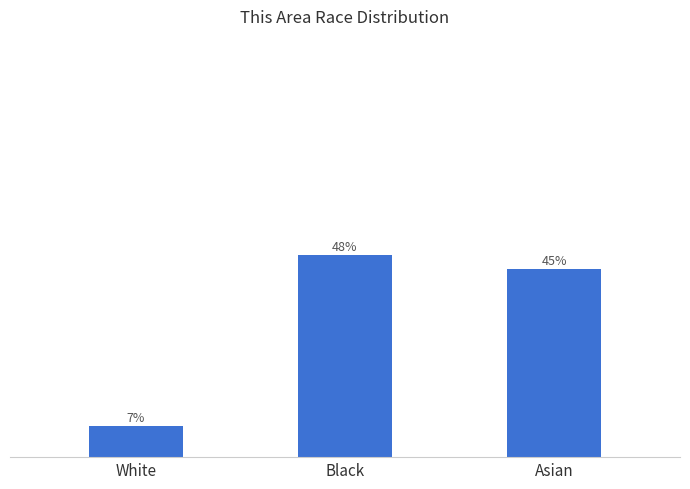

Are the bars horizontal?

No